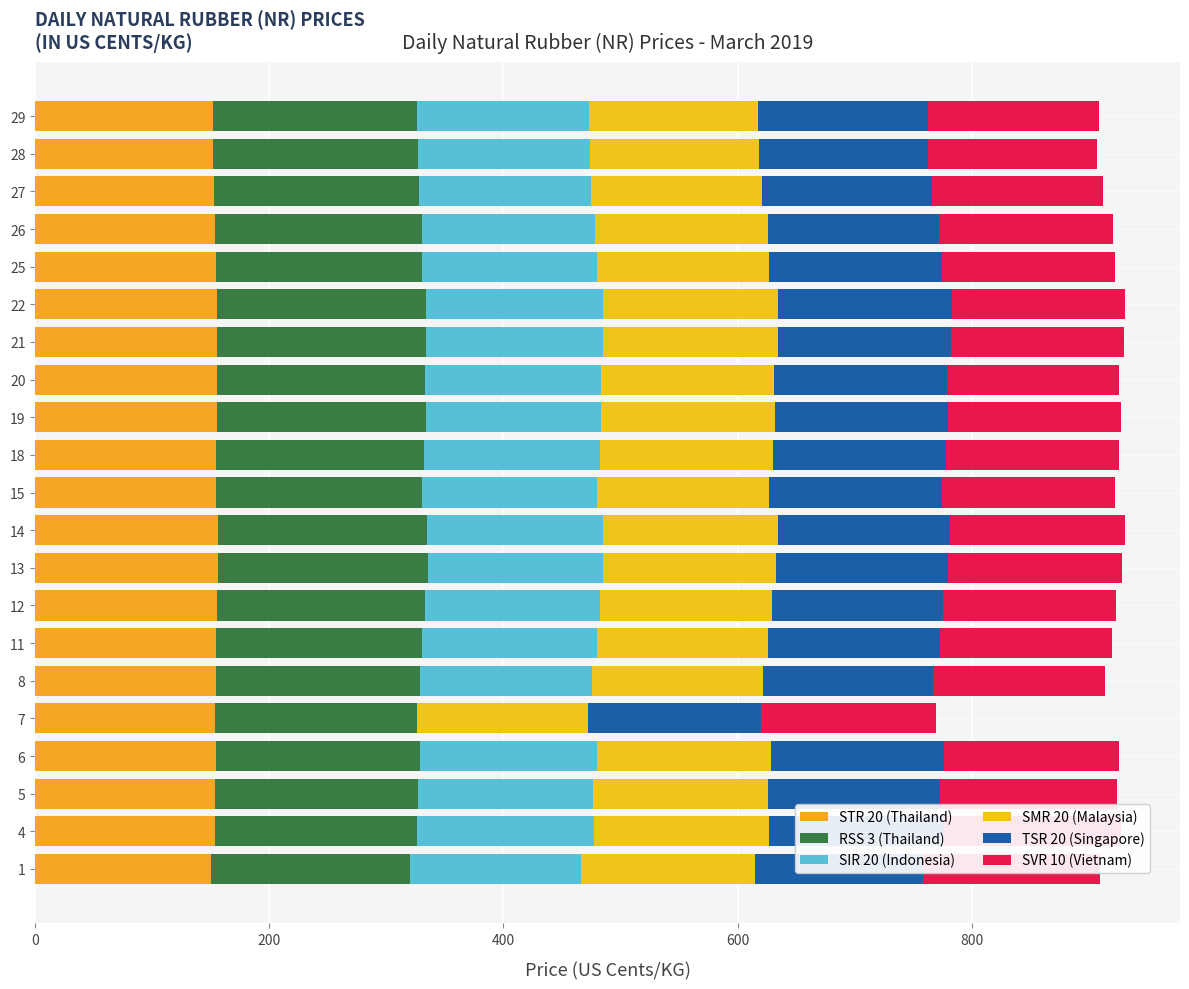

List the series in order of their peak value, highest first.

RSS 3 (Thailand), STR 20 (Thailand), SVR 10 (Vietnam), SIR 20 (Indonesia), SMR 20 (Malaysia), TSR 20 (Singapore)